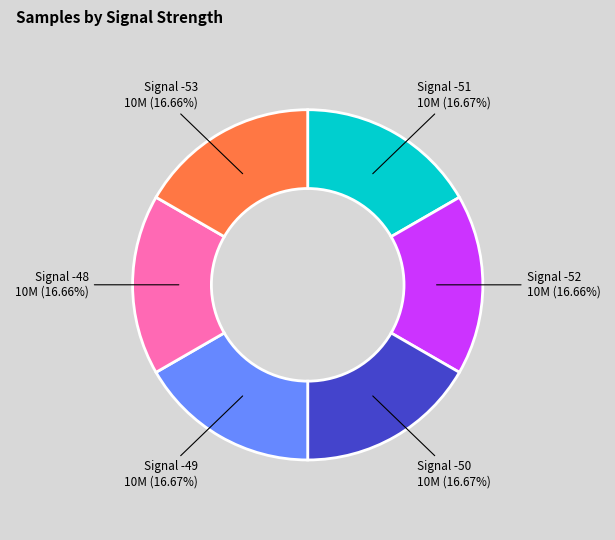

Is there any slice that represents more than half of the pie?

No